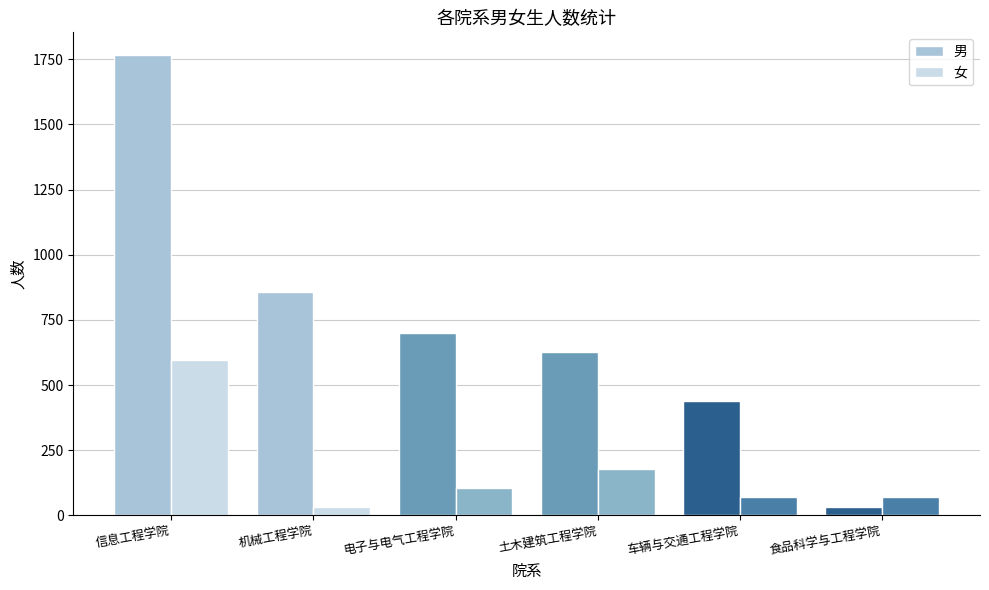

What is the maximum value for 女?

596